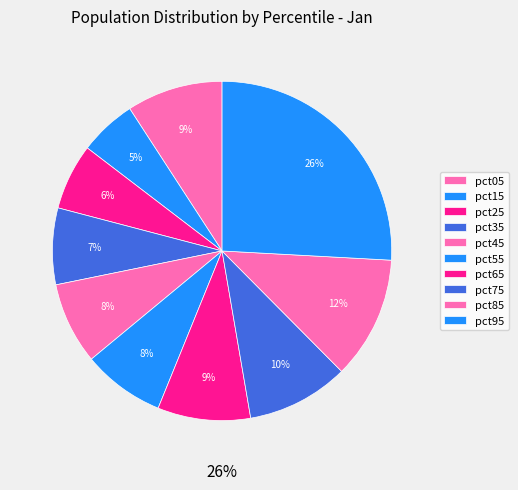

How much of the chart is everything except pct15?

94.5%